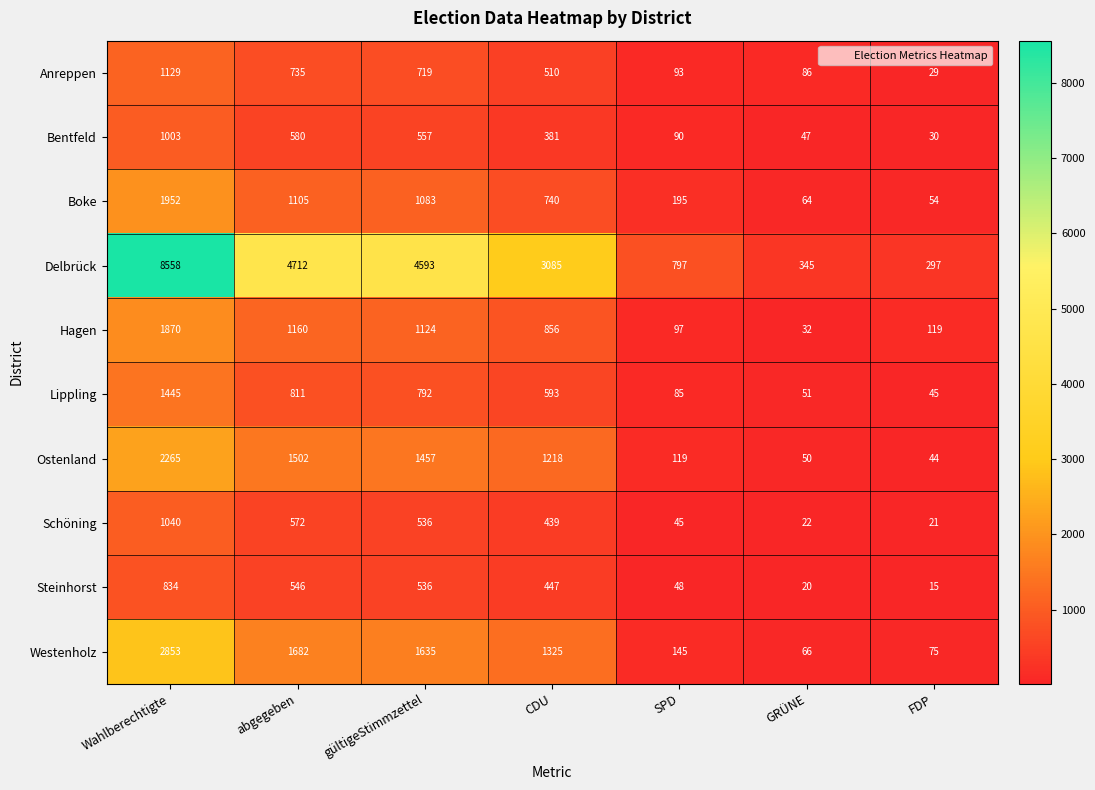

True or false: Lippling has a value of 593 at CDU.

True